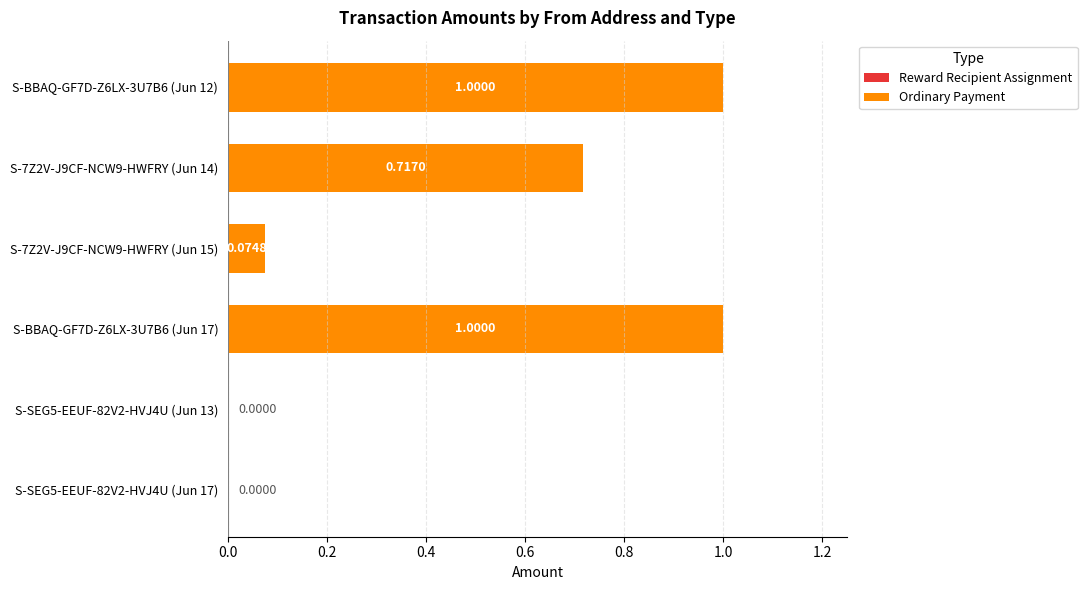

What is the difference between the maximum and minimum values?

0.9